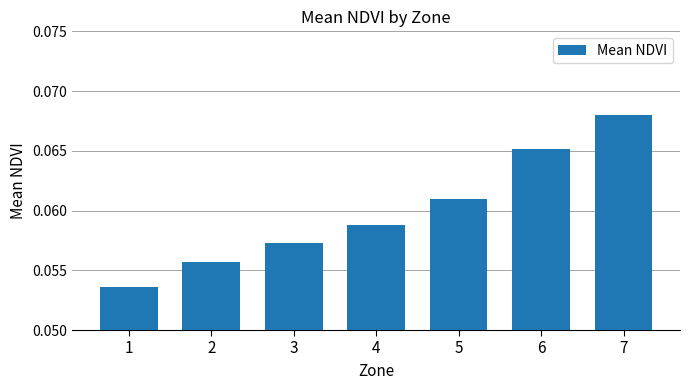

Count the values in the range 0 to 1.

7